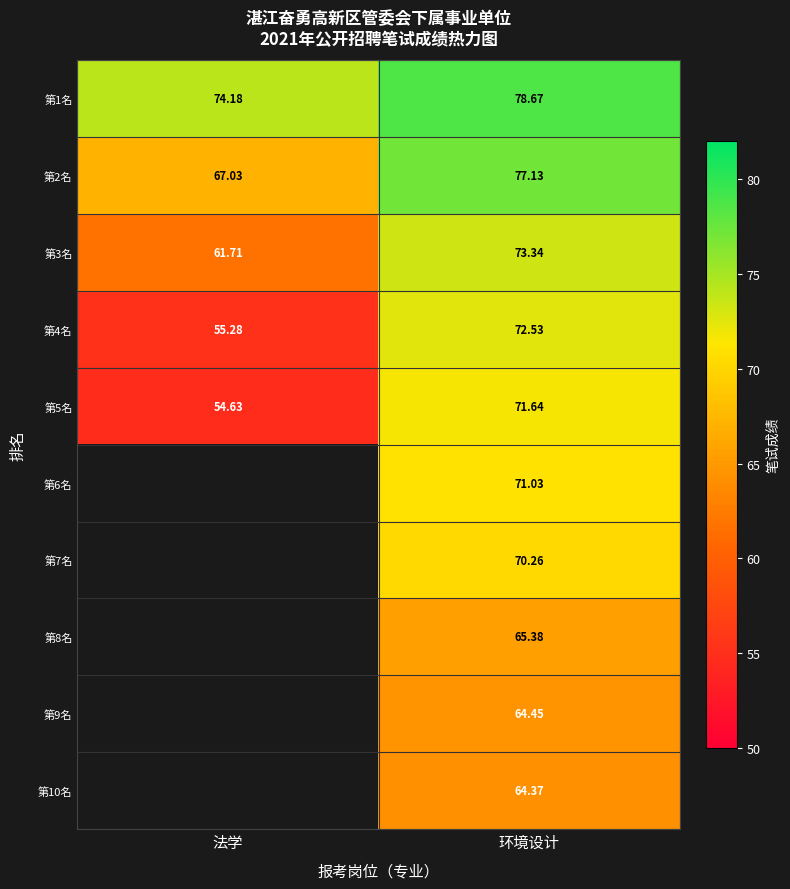

How many categories are shown in the chart?

2